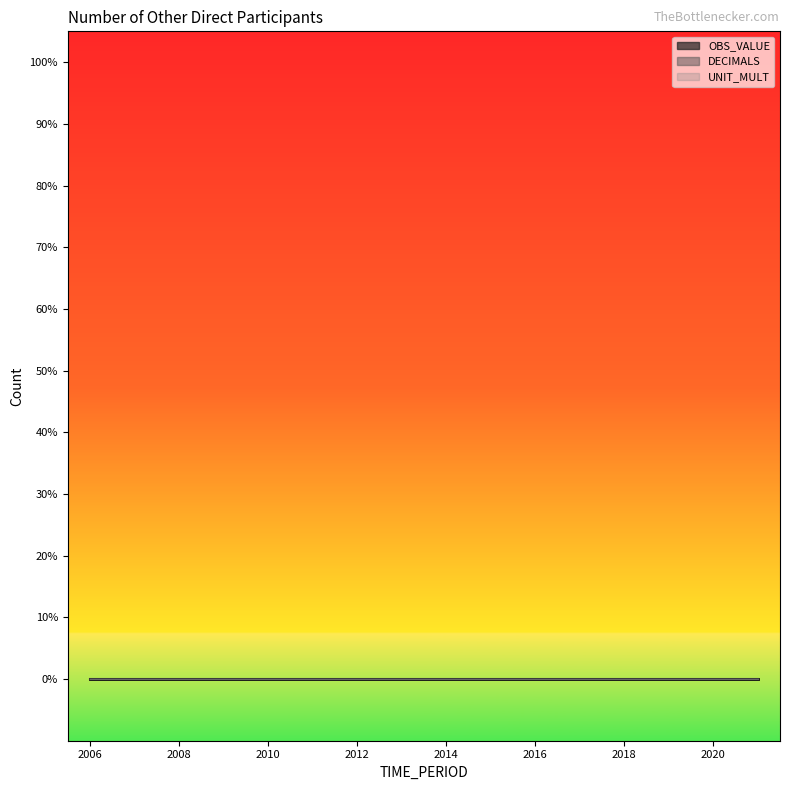

The value of TIME_PERIOD at 2015 is 2015. True or false?

True